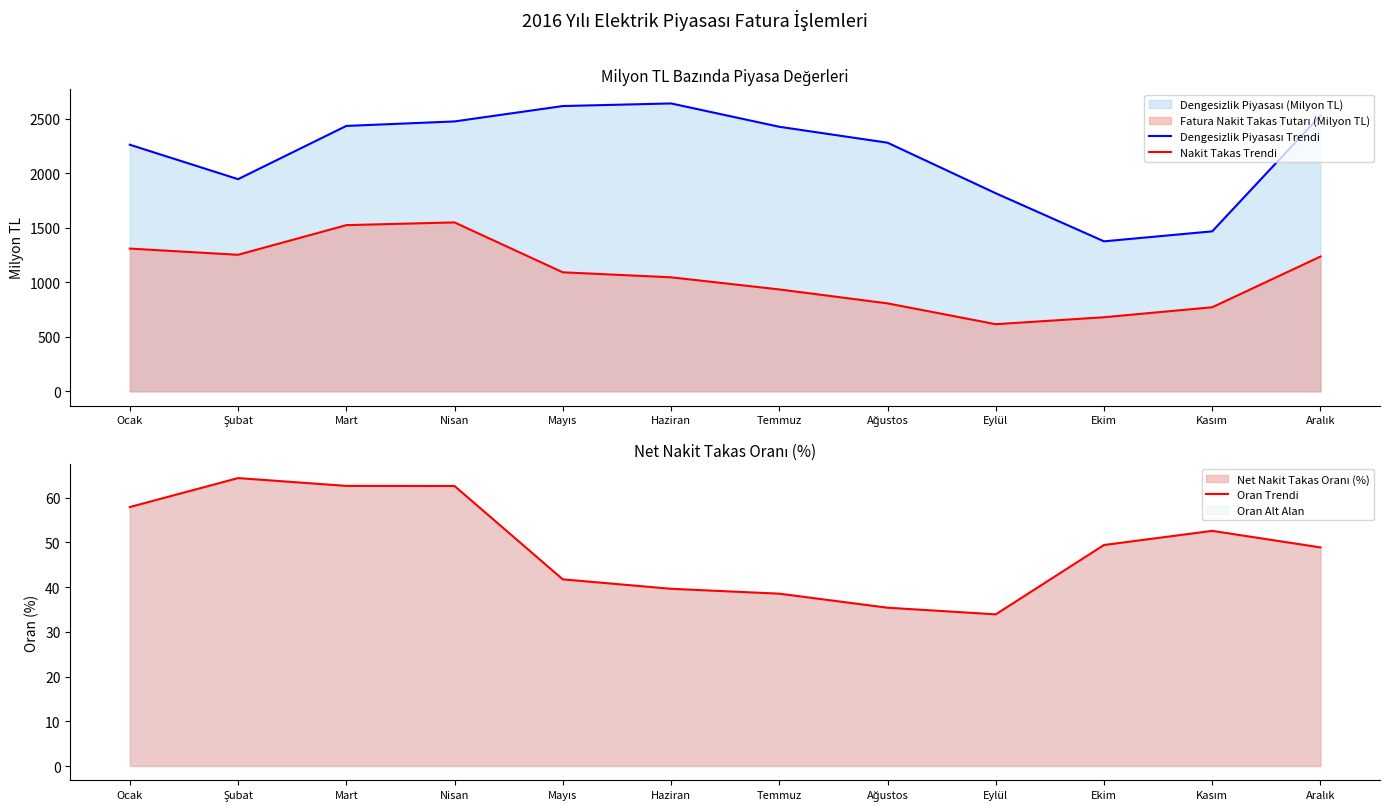

What is the lowest value of the Dengesizlik Piyasası Trendi series?

1375.9